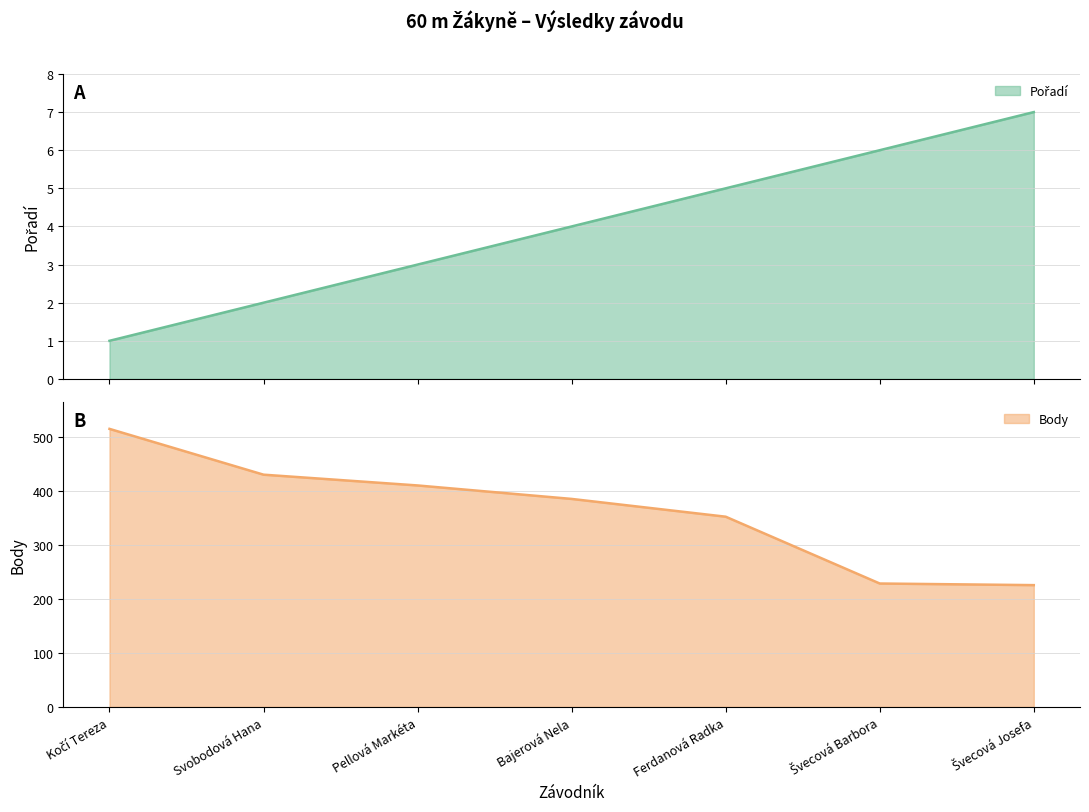

Does the chart display data point markers on the line(s)?

No